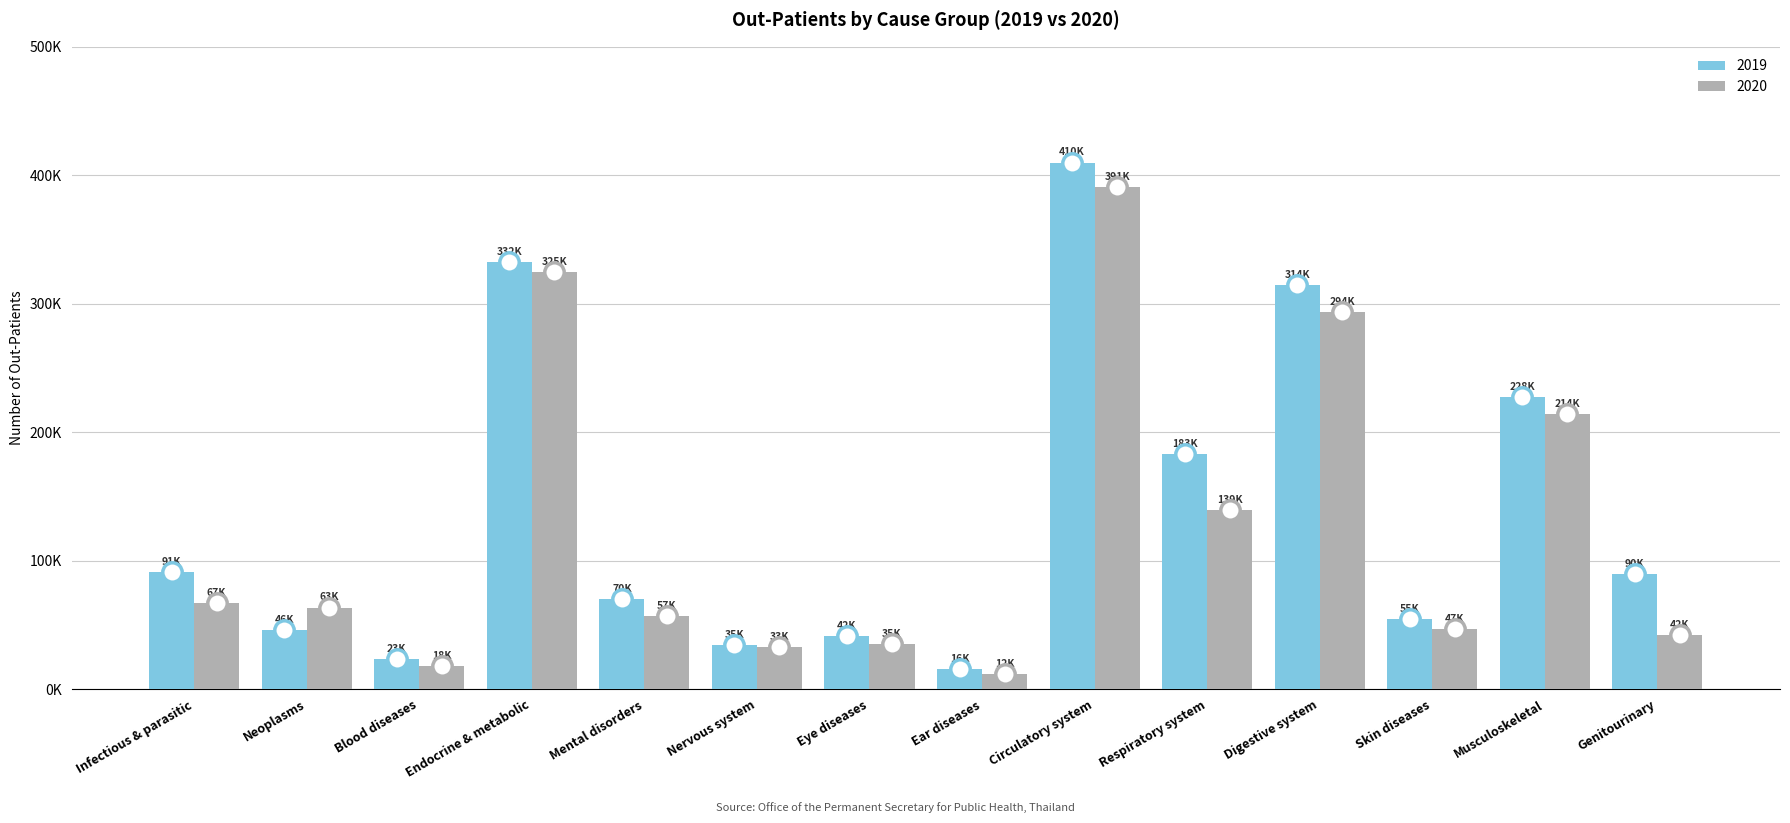

The value of 2020 at Infectious & parasitic is 25782. True or false?

False